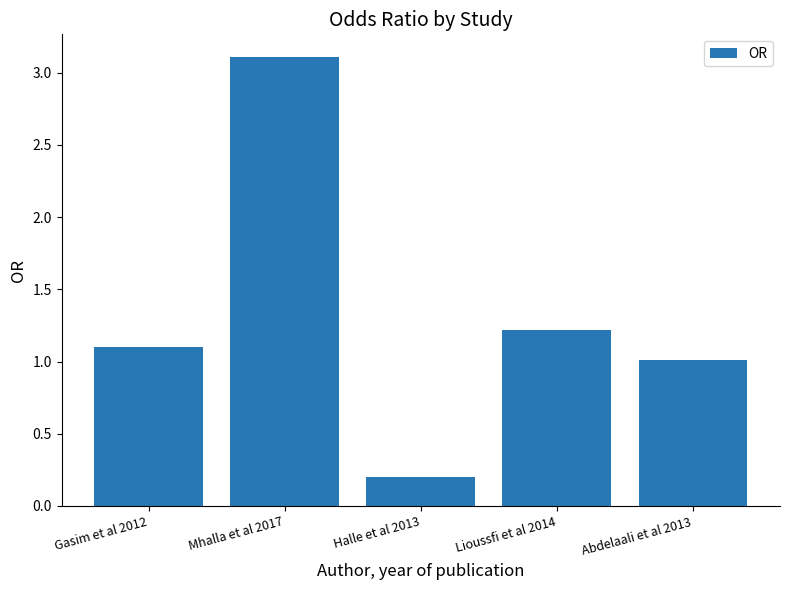

Count the number of categories in the chart.

5